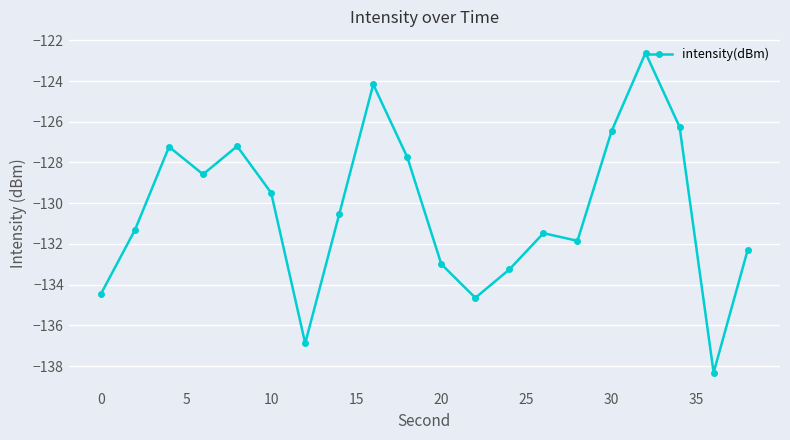

What is the difference between the second highest and minimum values?

14.2